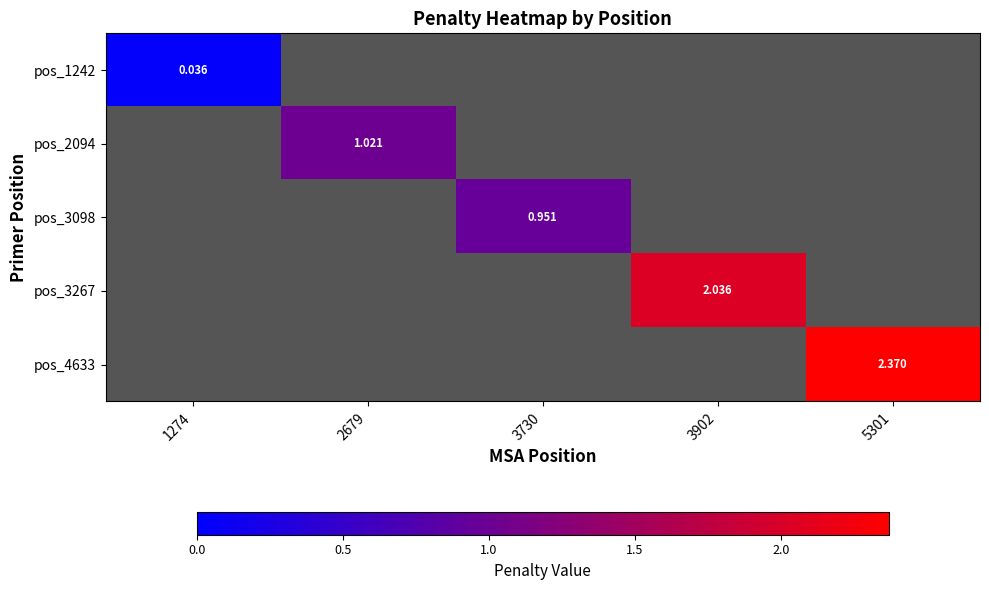

How many values in pos_3267 are above zero?

1